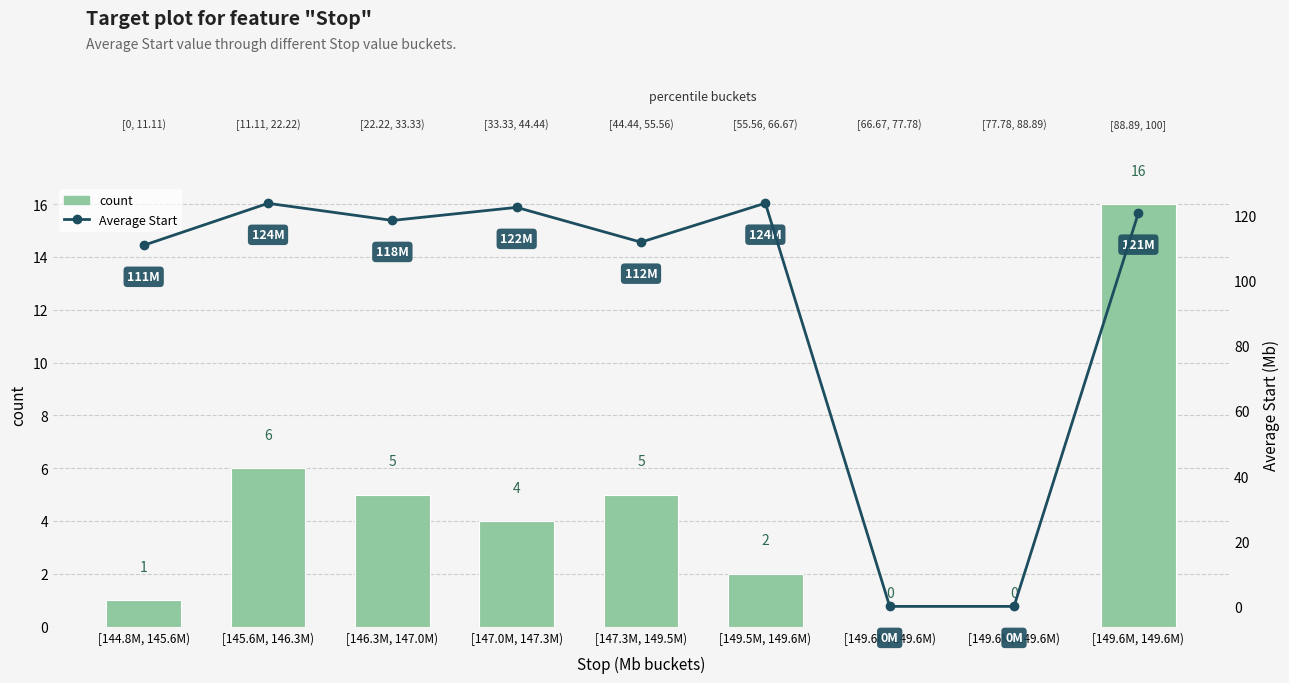

Which series changed the most between [145.6M, 146.3M) and [149.5M, 149.6M)?

count